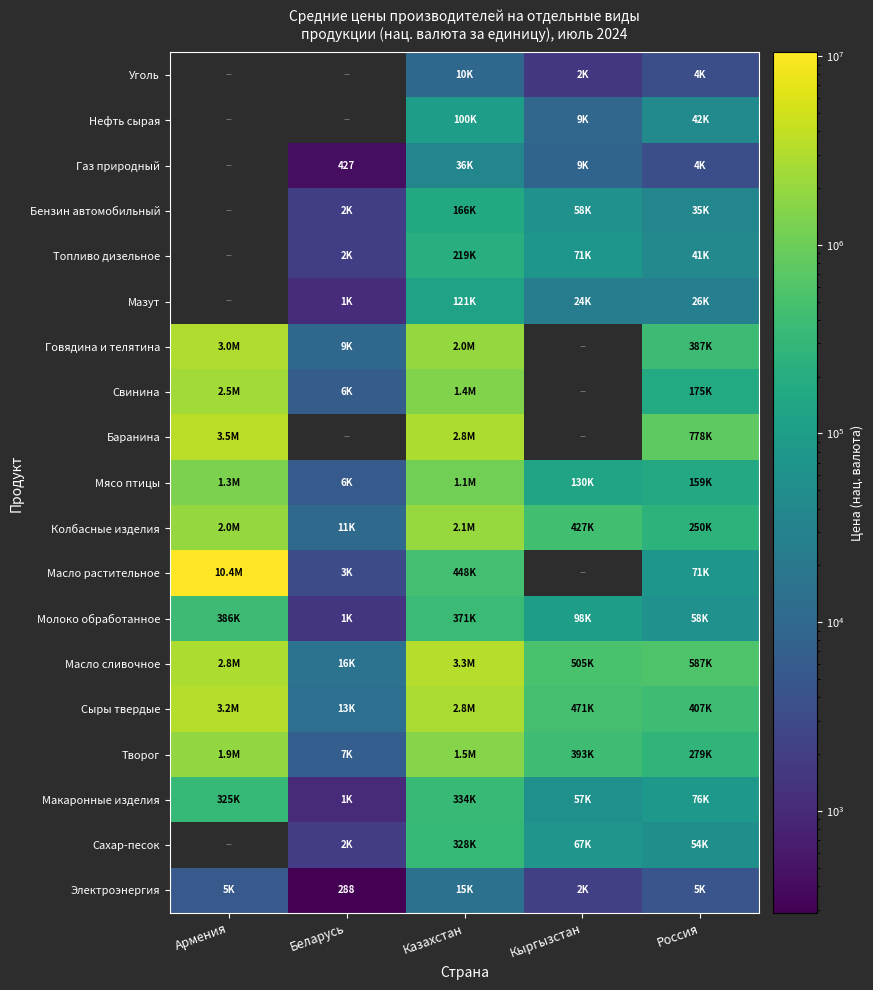

How many values in the Молоко обработанное series are below 98348?

2